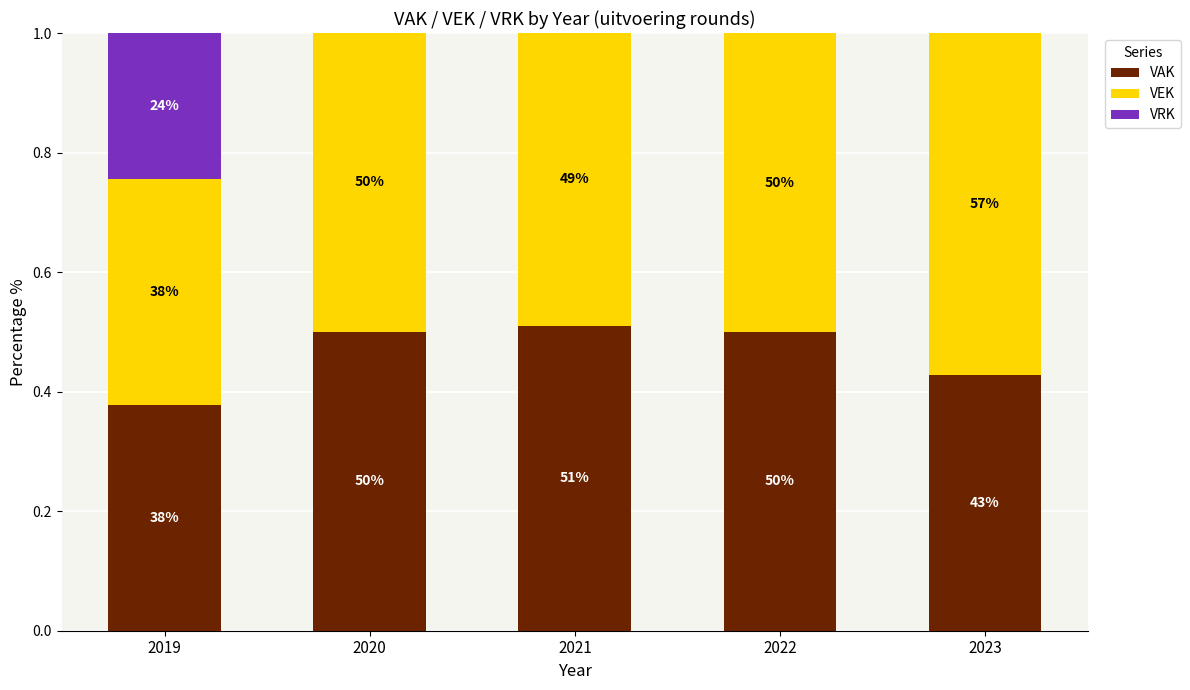

Does the chart contain stacked bars?

Yes